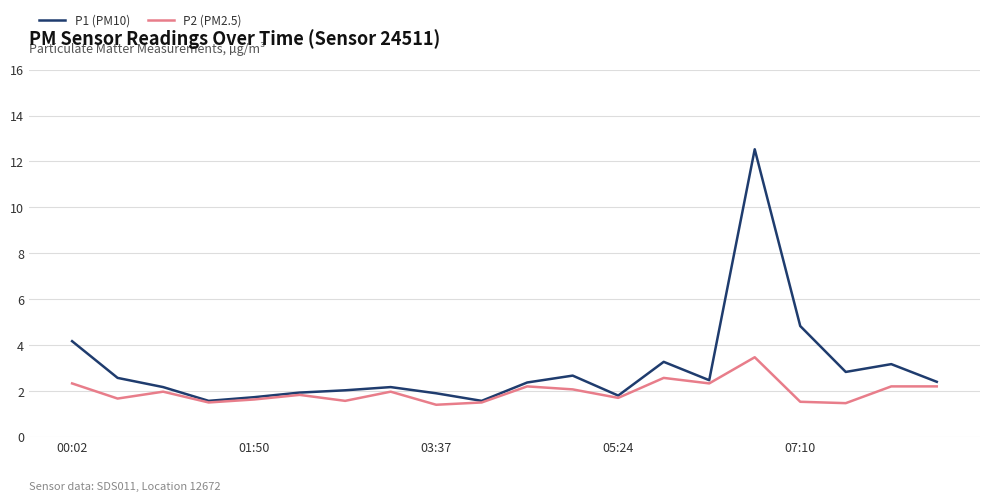

Which series has the largest total across all categories?

P1 (PM10)